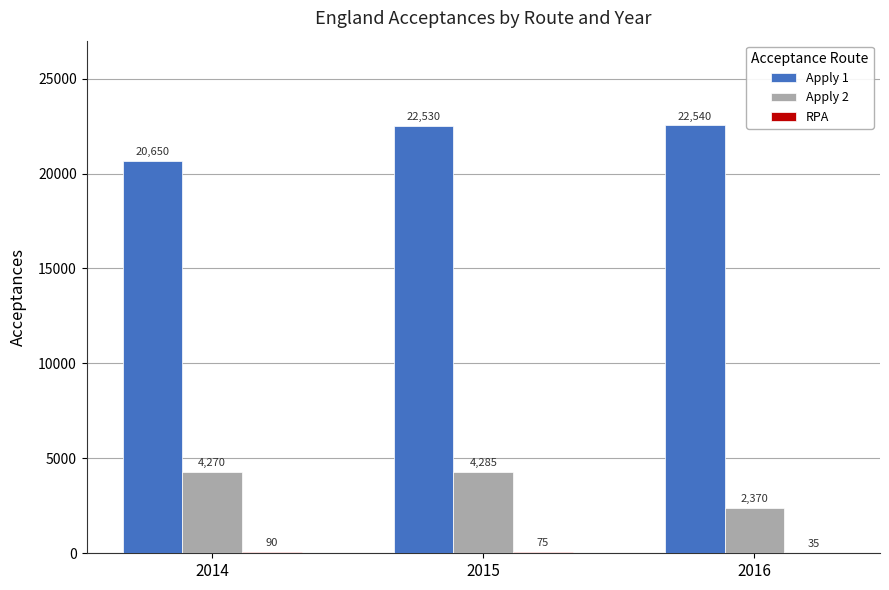

Count the number of categories in the chart.

3